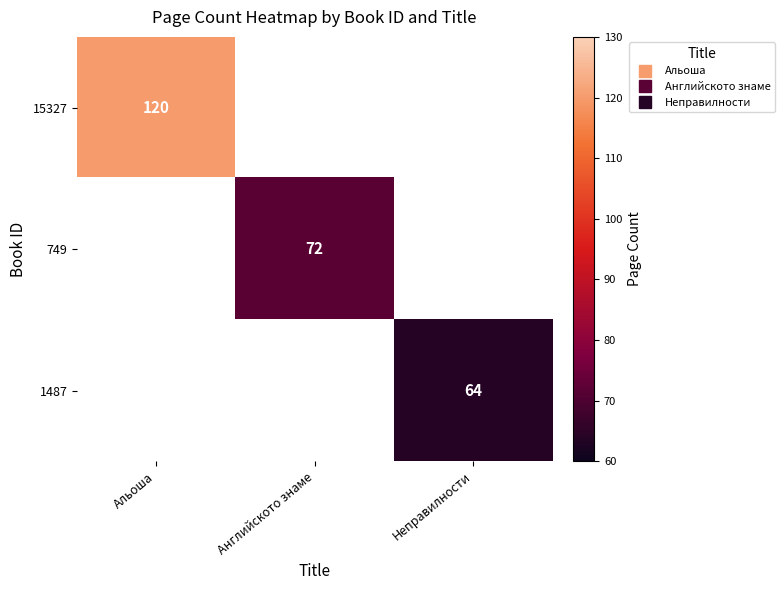

What is the smallest value displayed?

64.0